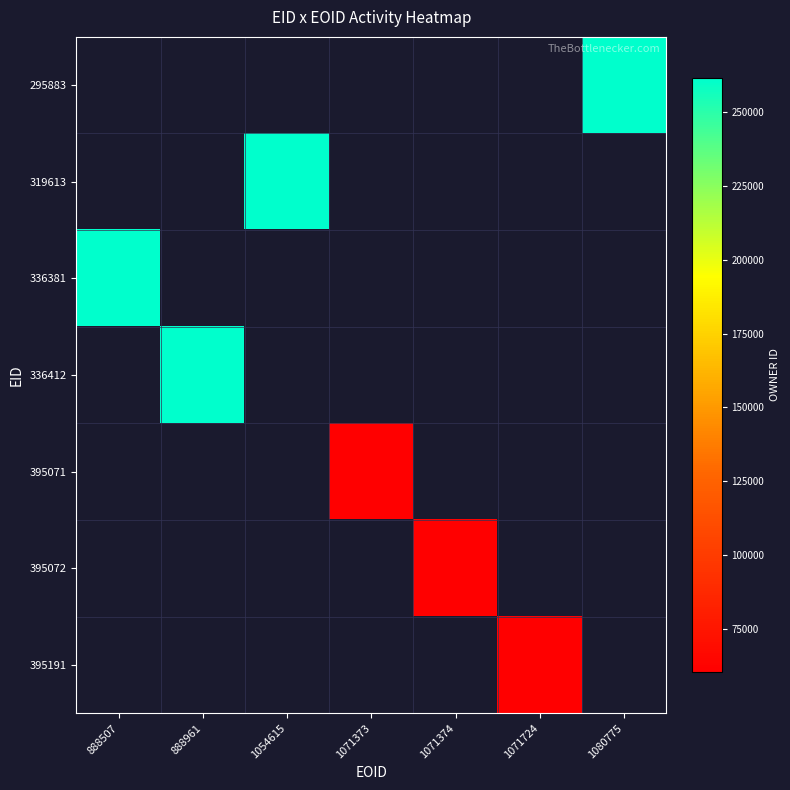

Rank the categories by 395191 value from highest to lowest.

888507, 888961, 1054615, 1071373, 1071374, 1071724, 1080775